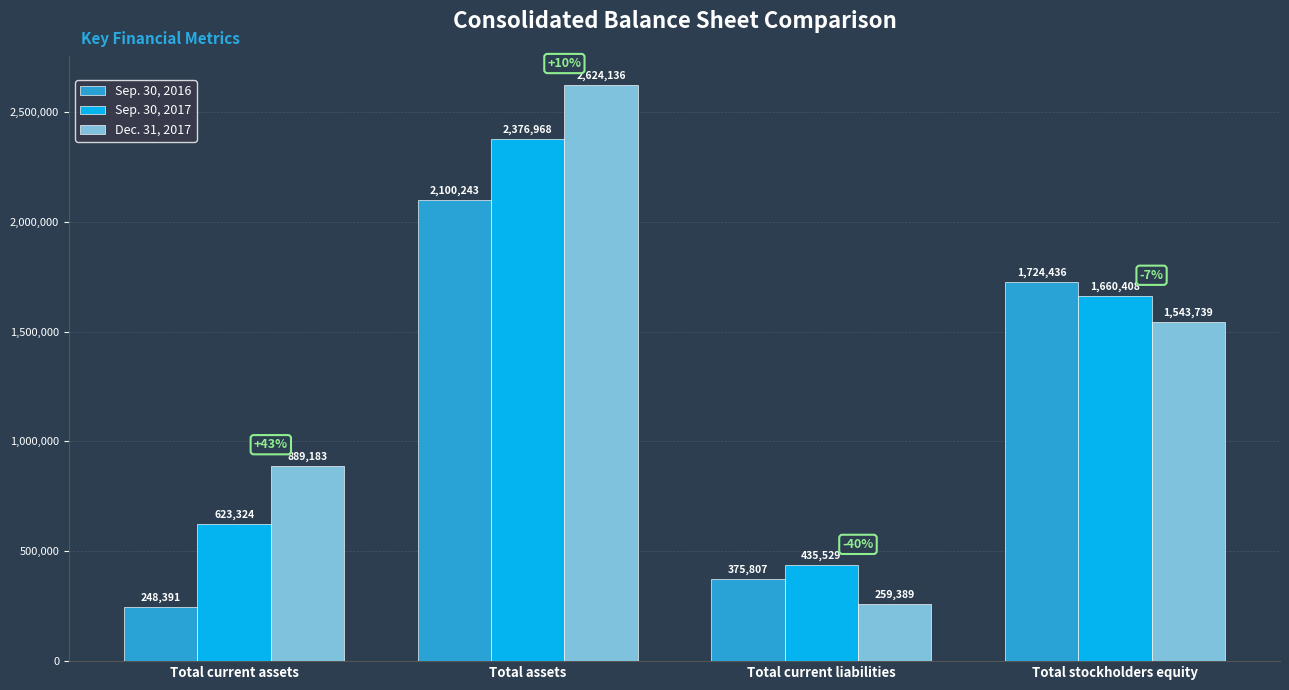

Rank the series at Total assets from highest to lowest value.

Dec. 31, 2017, Sep. 30, 2017, Sep. 30, 2016